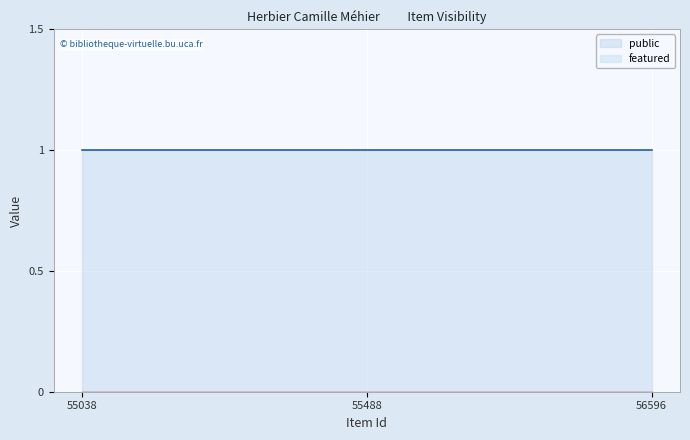

What is the sum of all public values?

3